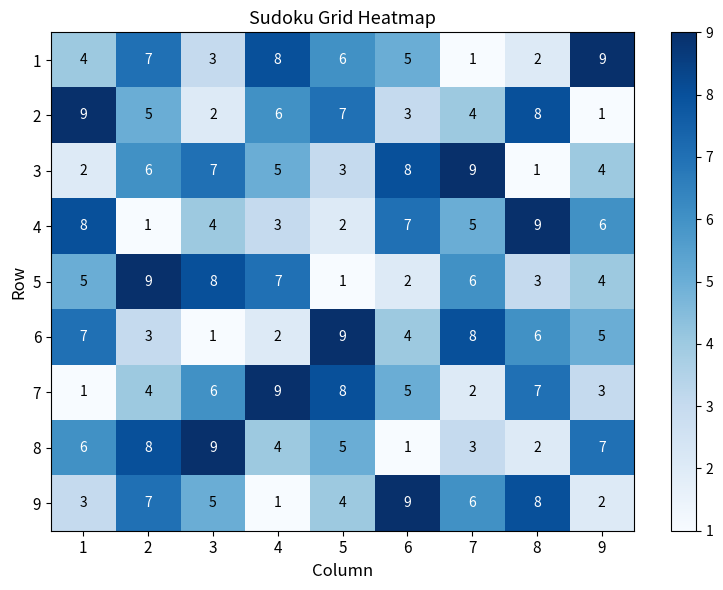

Is it true that 3 equals 2 at 4?

False